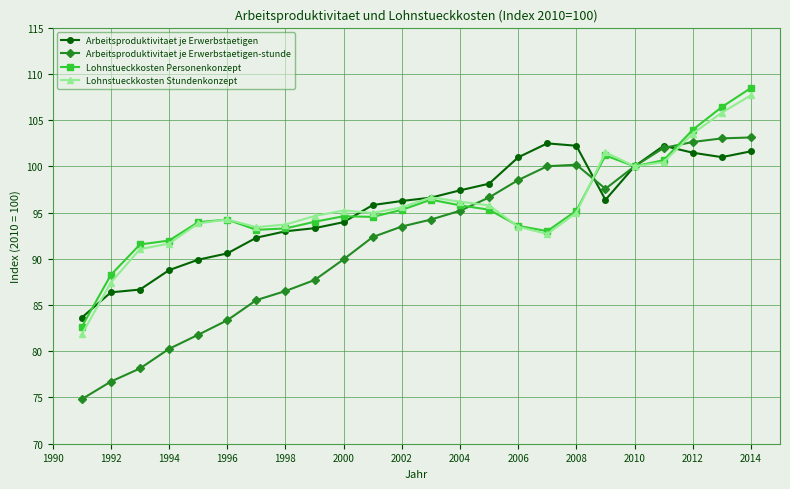

Which series has the largest range (max minus min)?

Arbeitsproduktivitaet je Erwerbstaetigen-stunde